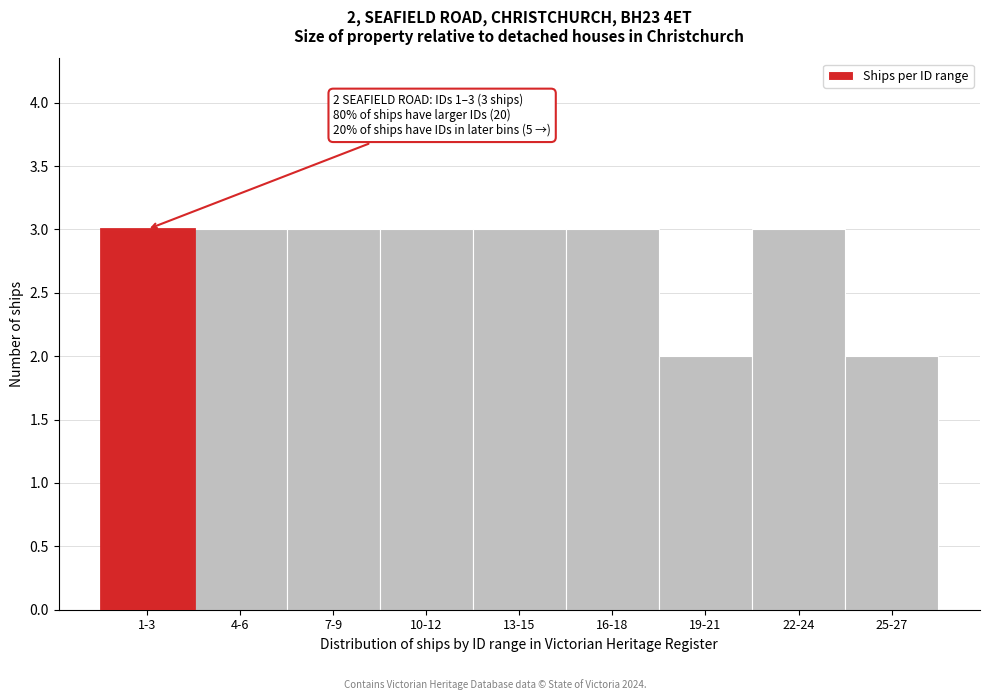

Reading left to right, transcribe all the data shown in this chart.

3	3	3	3	3	3	2	3	2